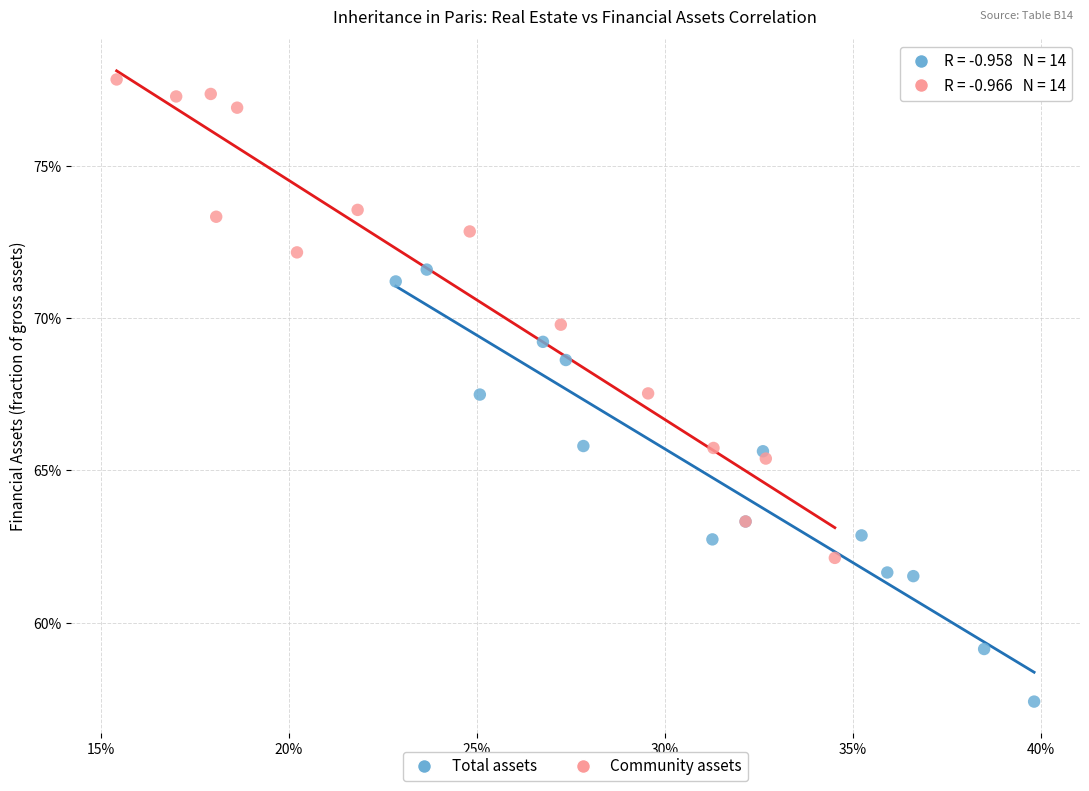

What are all the series names shown in the legend?

Total assets, Community assets